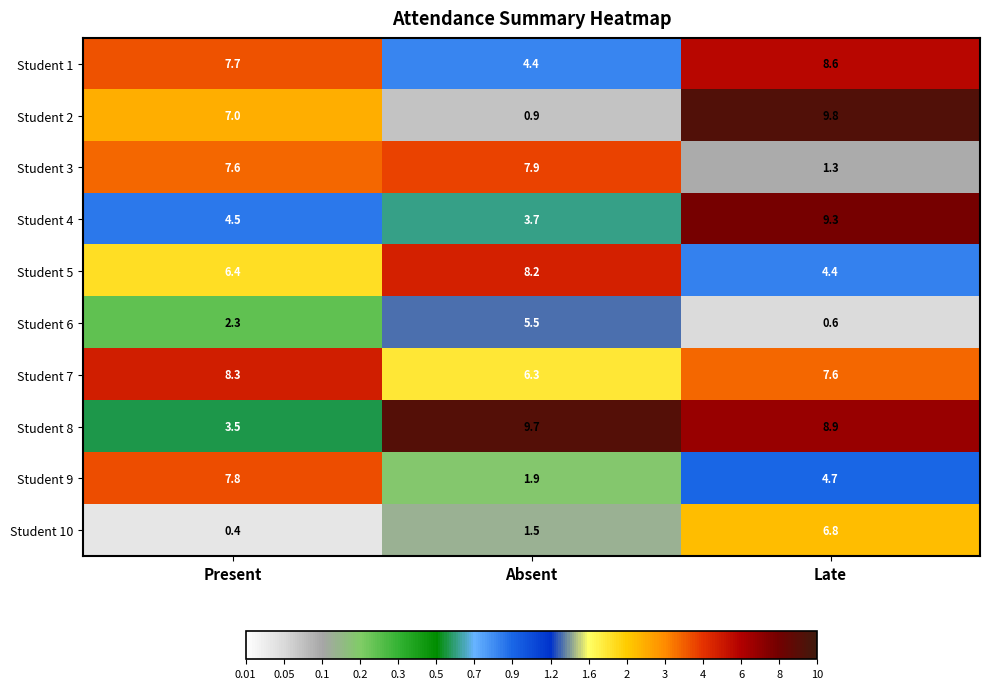

How many data points in Student 4 are less than 4?

1